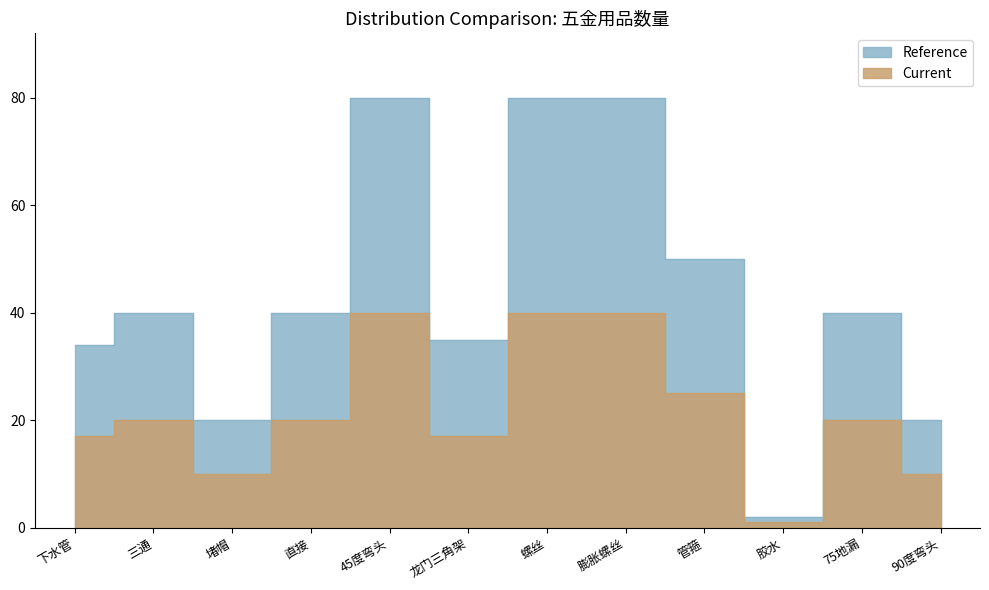

What are all the series names shown in the legend?

Reference, Current